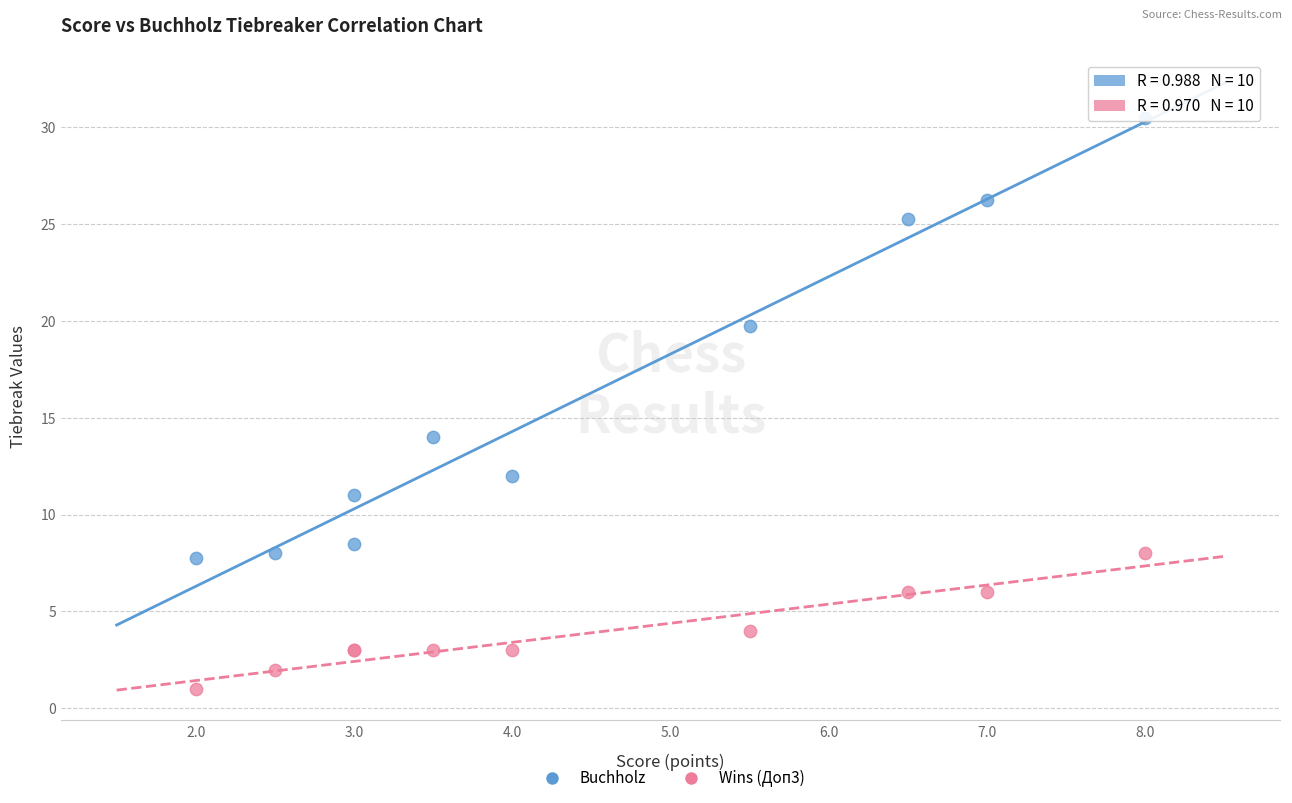

Which series contains the highest Y value?

Buchholz